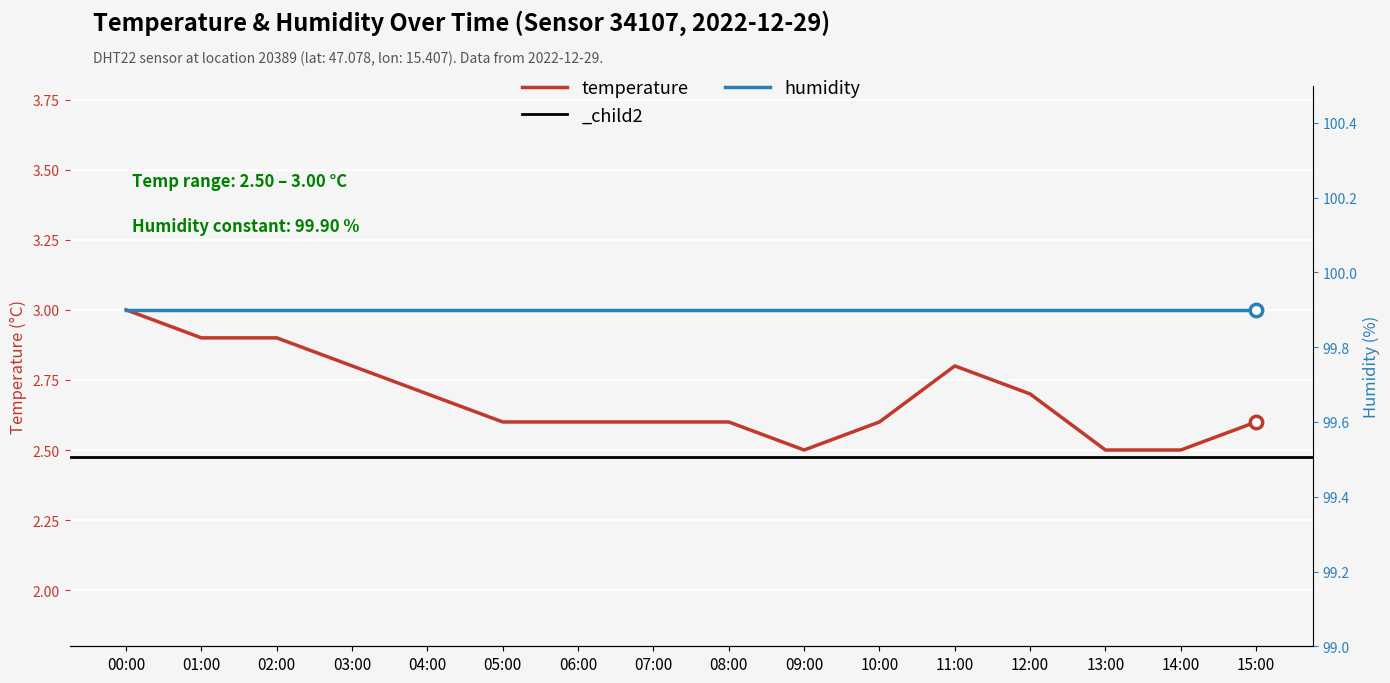

Which series contains the highest Y value?

humidity